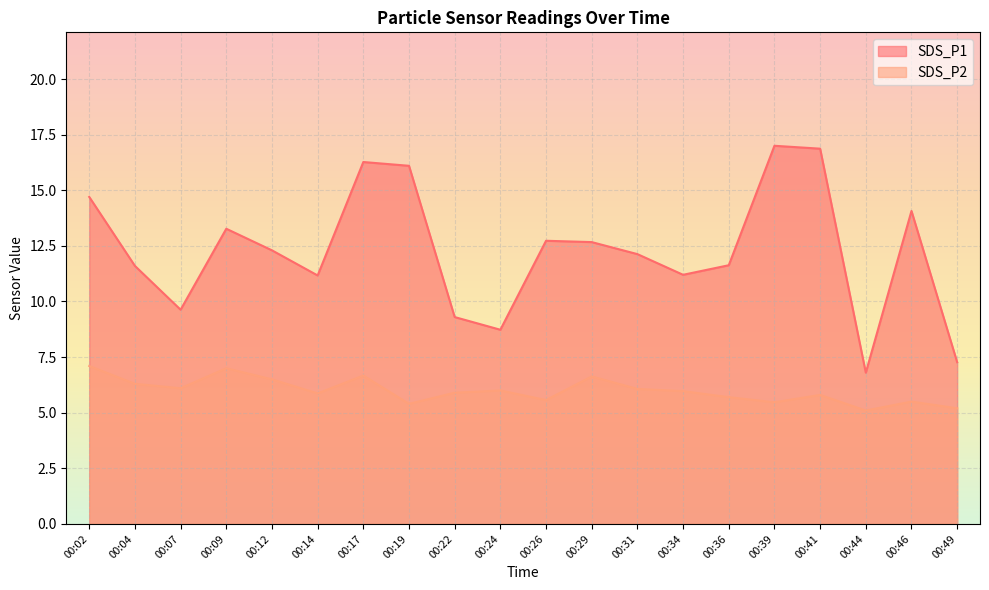

What is the smallest value displayed?

5.1